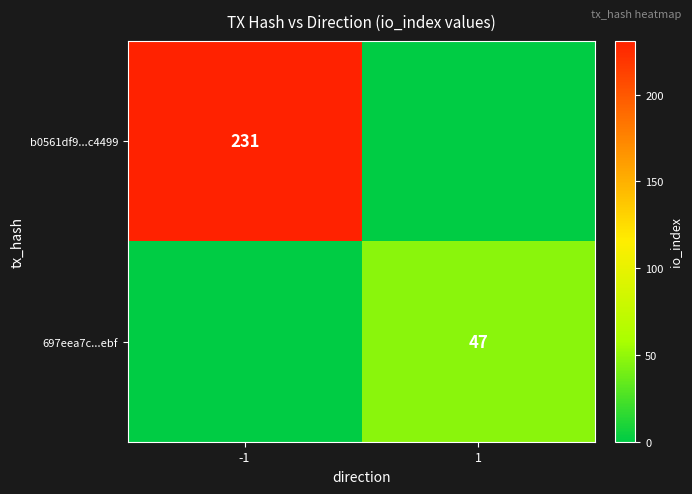

At which category is the sum across all series the highest?

-1